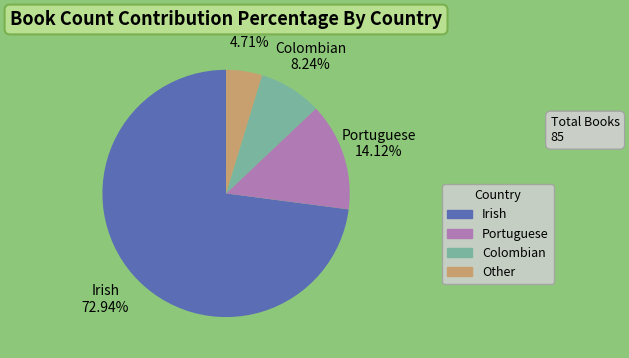

Do Other and Portuguese together represent more than half of the pie?

No